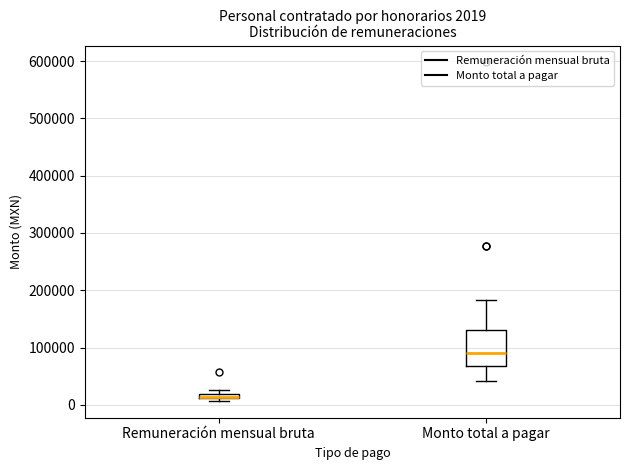

Which box is the tallest, from its lower edge to its upper edge?

Monto total a pagar